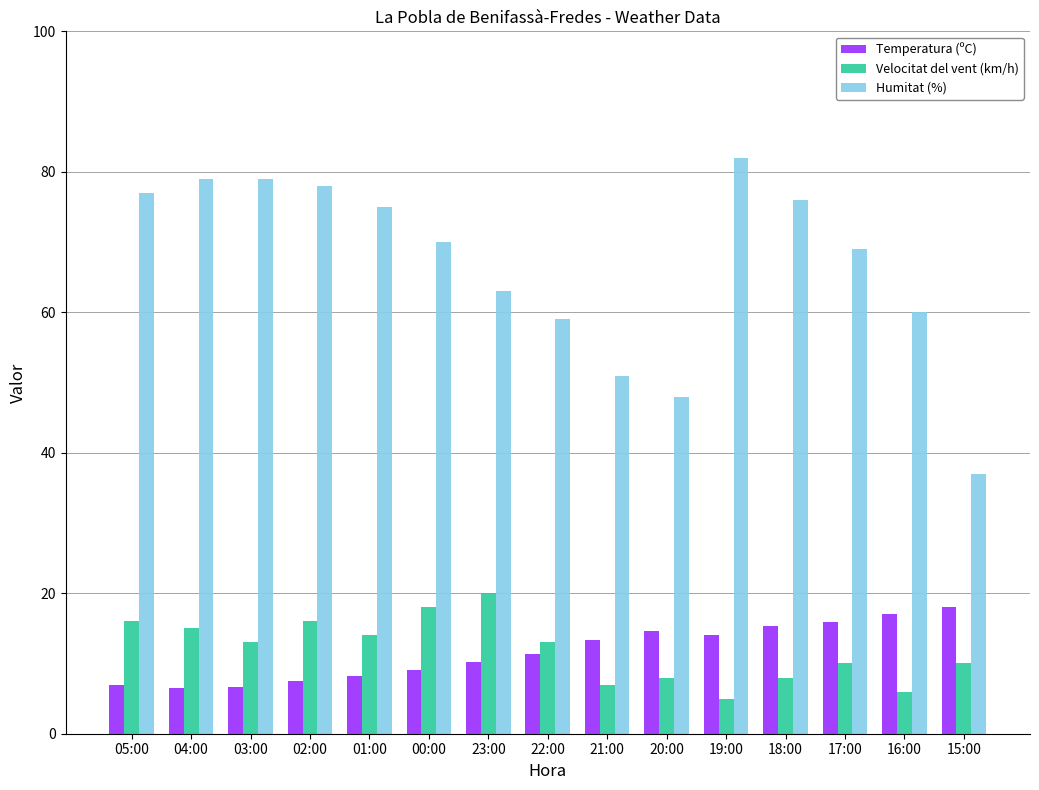

How many groups of bars are there?

15